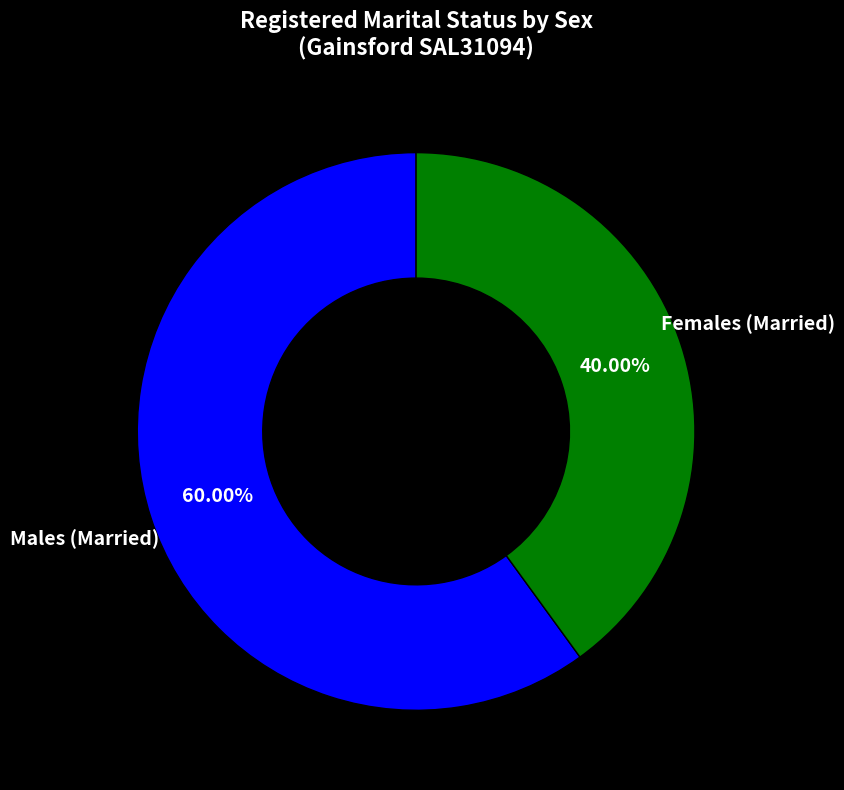

Count the number of slices in the pie.

2